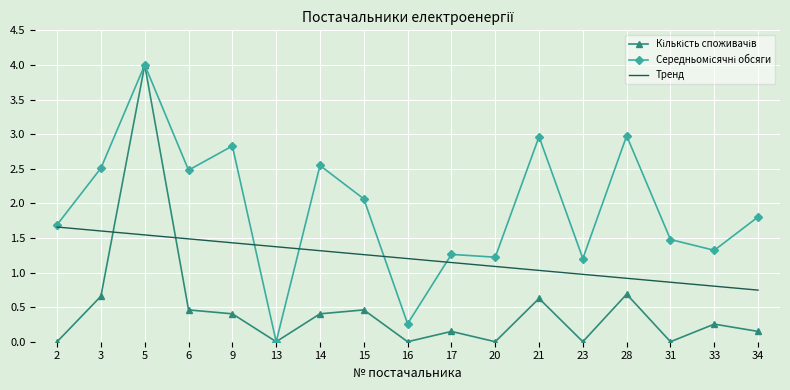

The value of Тренд at 34 is 0.7. True or false?

True